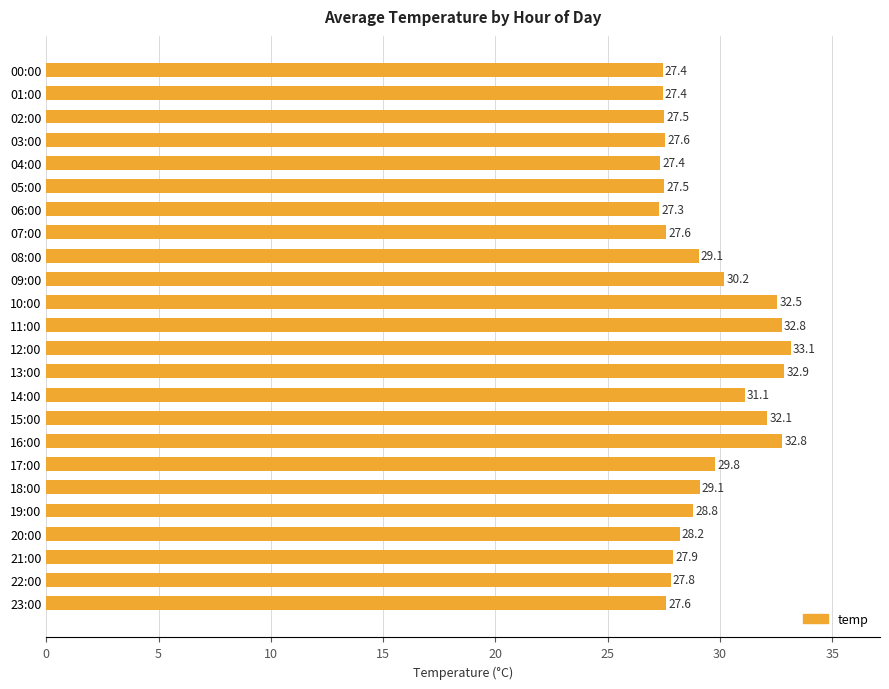

What is the difference between the second highest and second lowest values?

5.5